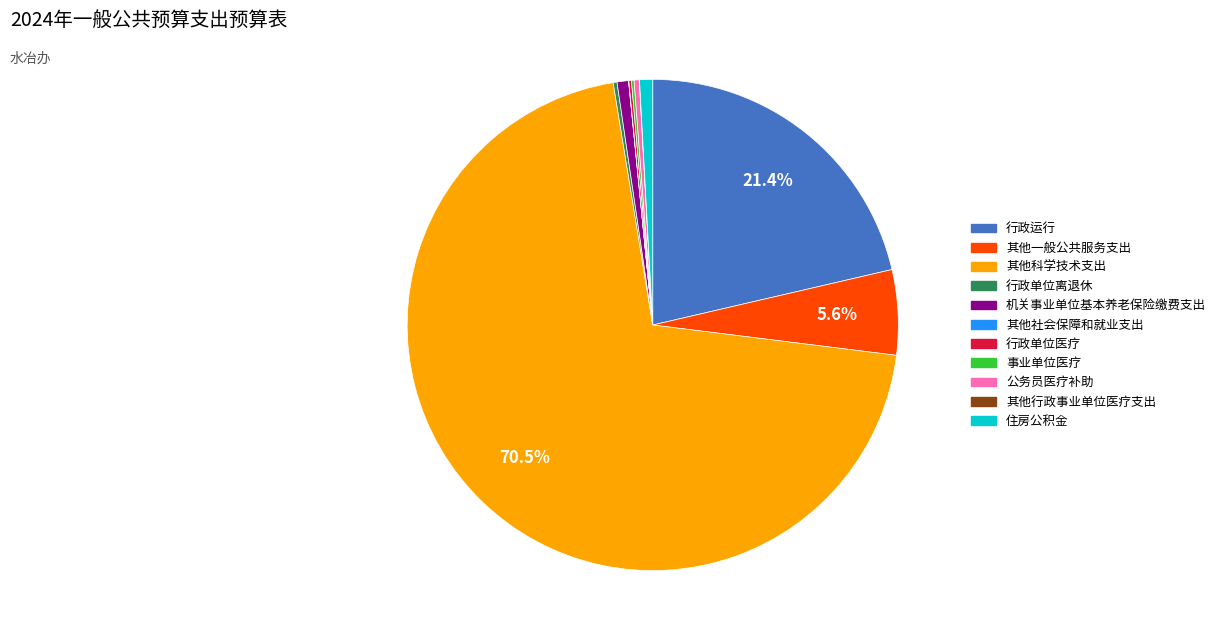

Approximately how many times larger is the value at 其他科学技术支出 compared to 机关事业单位基本养老保险缴费支出?

93.6